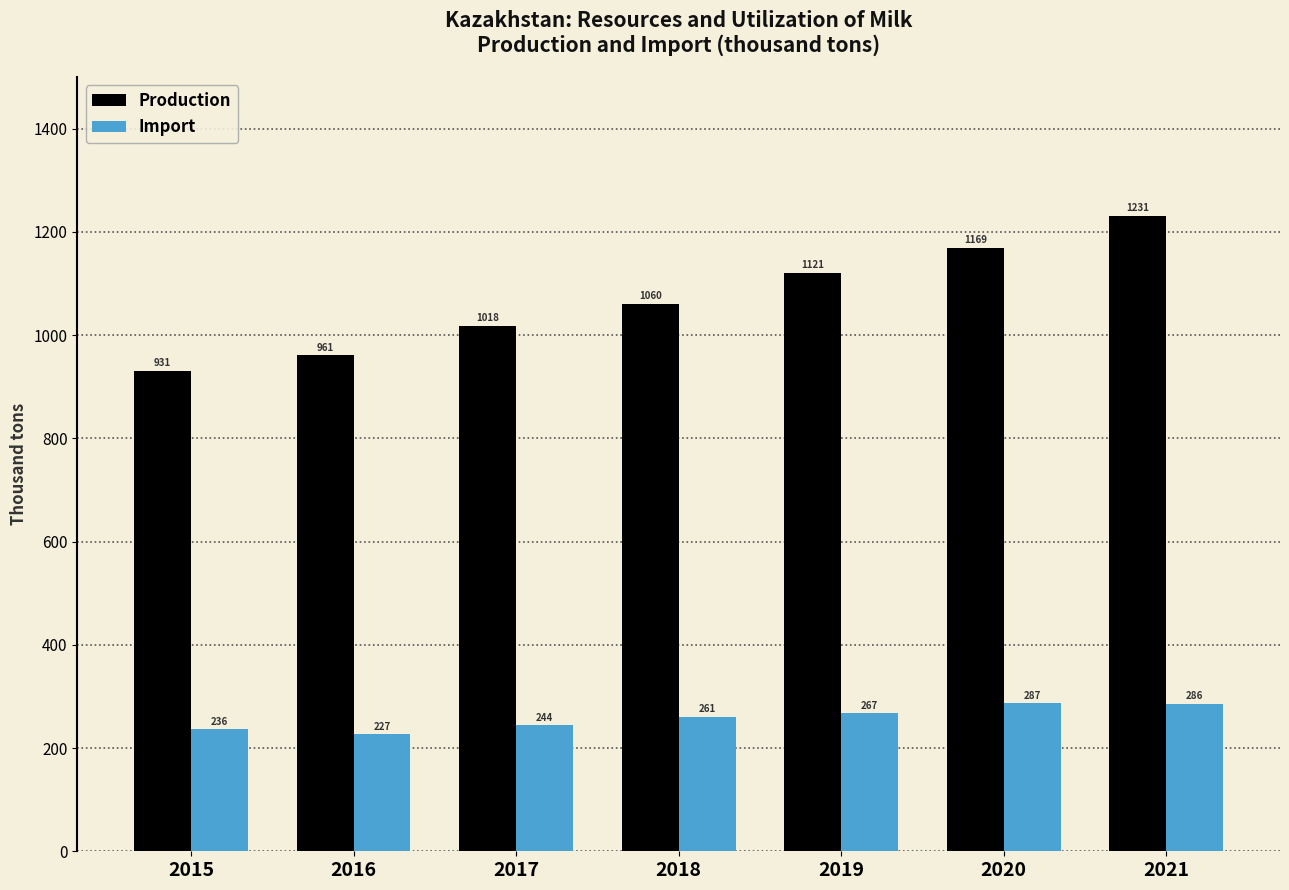

List the labels in order of Production value, largest first.

2021, 2020, 2019, 2018, 2017, 2016, 2015